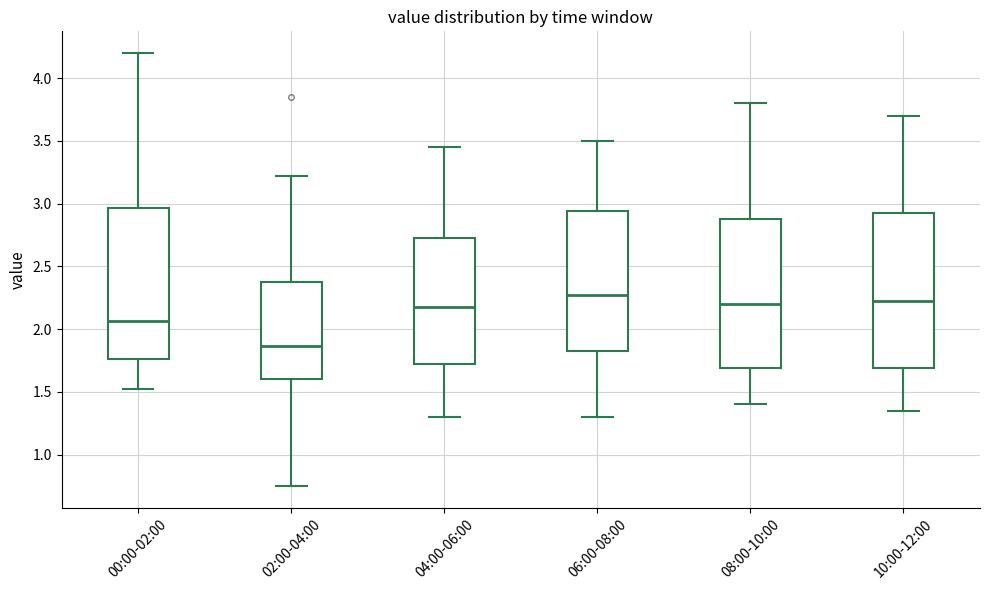

Reading left to right, transcribe this box plot: for each box, give where its median line is, the range the box spans, and where its two whiskers end, as read against the y-axis. The values are not printed on the chart, so give them approximately, as read against the axis.

00:00-02:00: median 2.05, box 1.75 to 2.95, whiskers 1.50 to 4.20
02:00-04:00: median 1.85, box 1.60 to 2.40, whiskers 0.75 to 3.20
04:00-06:00: median 2.20, box 1.75 to 2.75, whiskers 1.30 to 3.45
06:00-08:00: median 2.30, box 1.85 to 2.95, whiskers 1.30 to 3.50
08:00-10:00: median 2.20, box 1.70 to 2.90, whiskers 1.40 to 3.80
10:00-12:00: median 2.25, box 1.70 to 2.95, whiskers 1.35 to 3.70